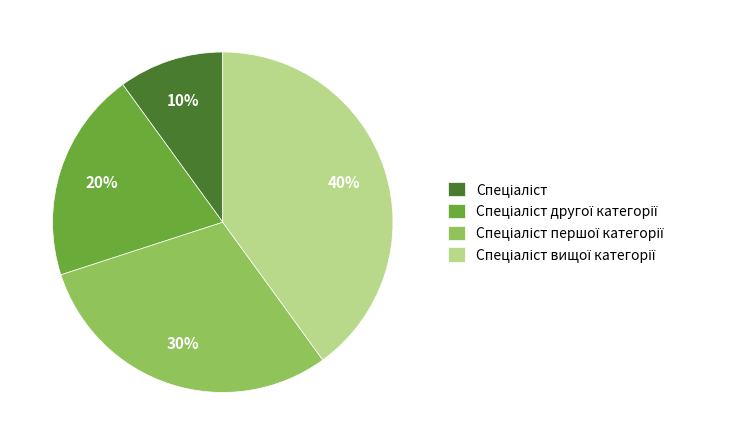

To the nearest percent, what is the average slice percentage?

25%